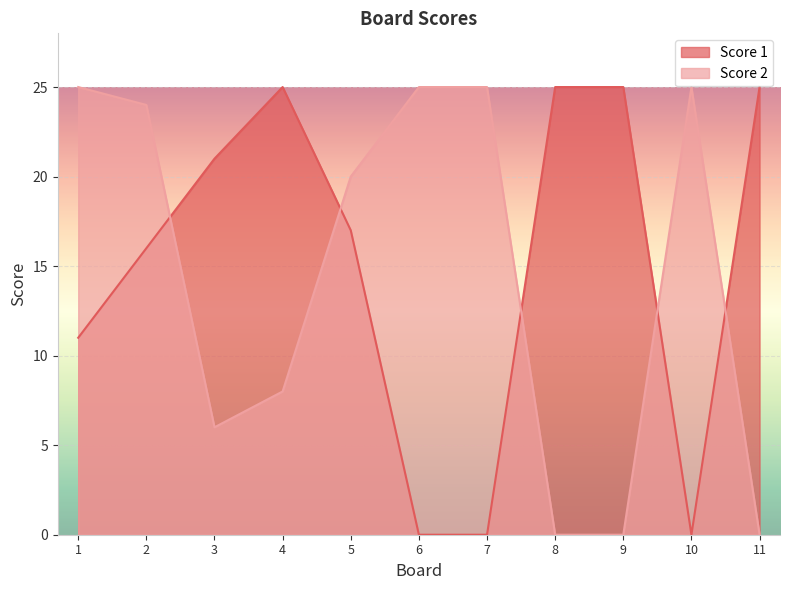

Read the Score 2 value at 4, to the nearest 10.

10